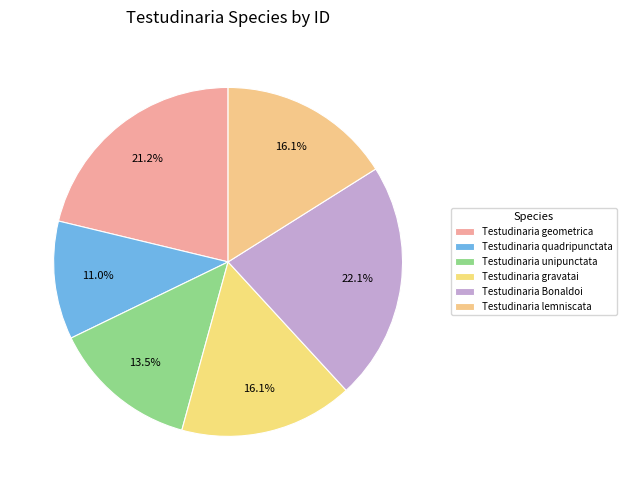

How many slices are in this pie chart?

6